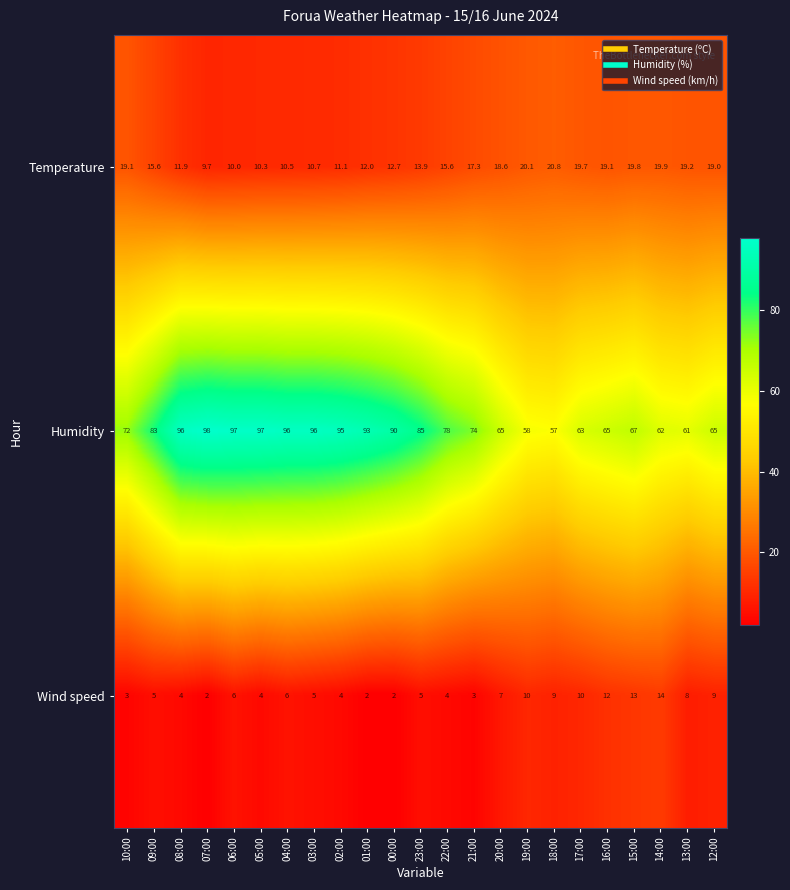

Read the Humidity value at 00:00.

90.0